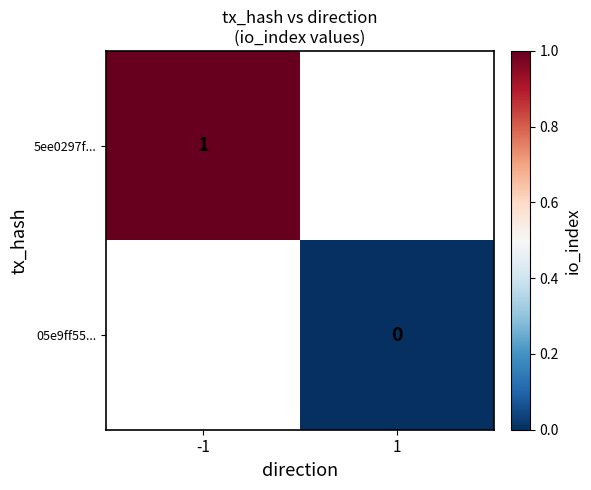

The value of 5ee0297f... at -1 is 1. True or false?

True